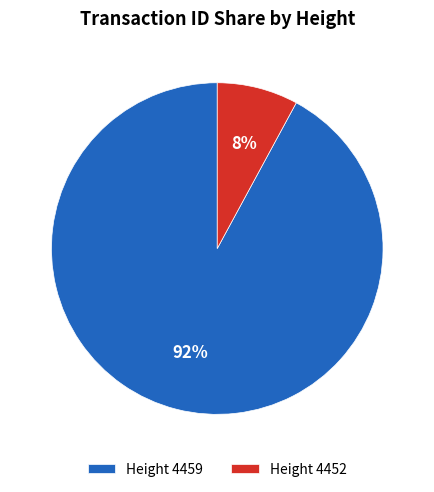

To the nearest percent, what portion does Height 4452 represent?

8%